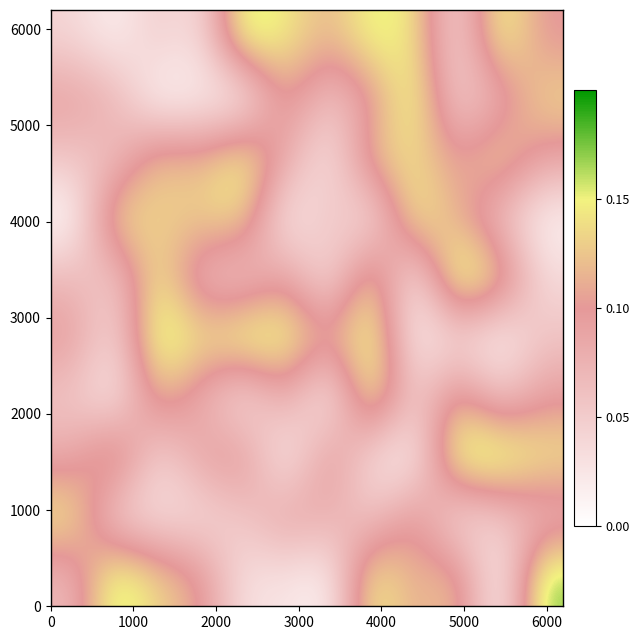

Count the number of data series in this chart.

10